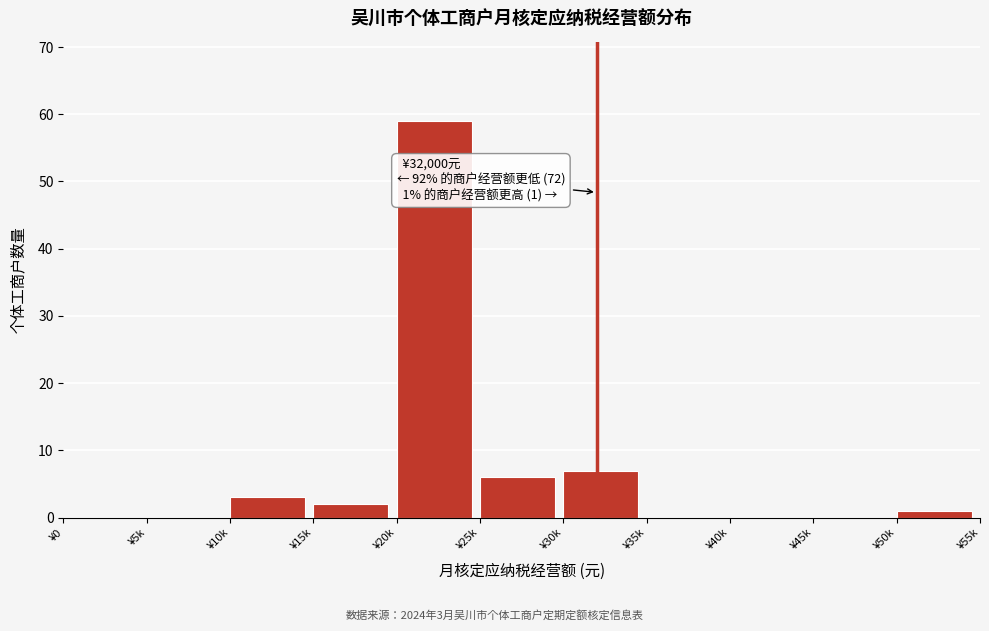

Reading left to right, extract all data points from this chart.

¥0=0	¥5k=0	¥10k=3	¥15k=2	¥20k=59	¥25k=6	¥30k=7	¥35k=0	¥40k=0	¥45k=0	¥50k=1